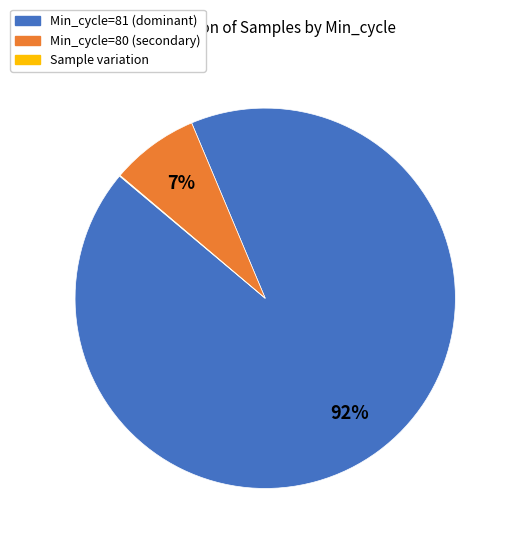

Is there a majority slice in this chart?

Yes